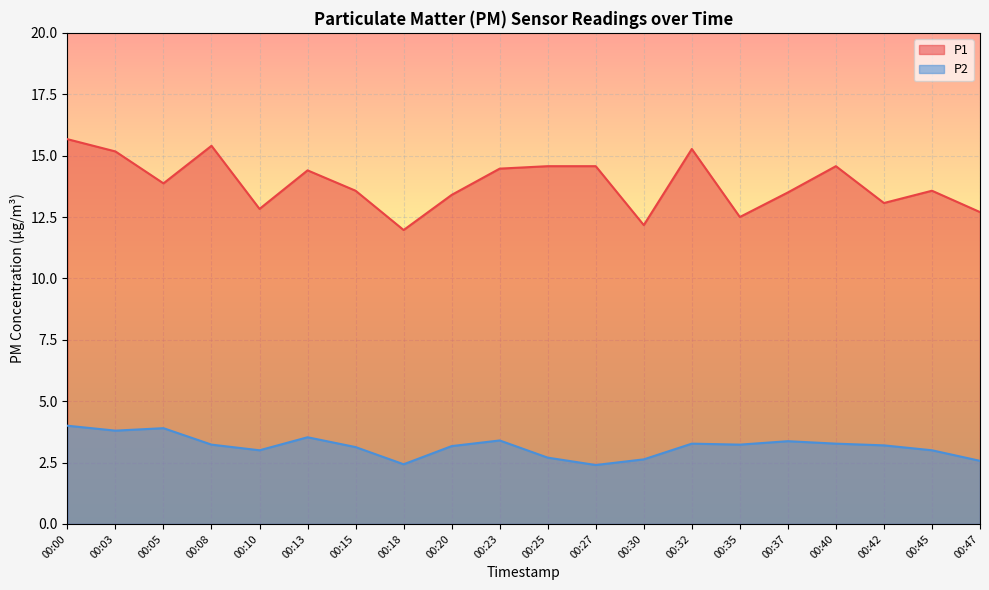

What is the approximate value of P1 at 00:05?

13.9